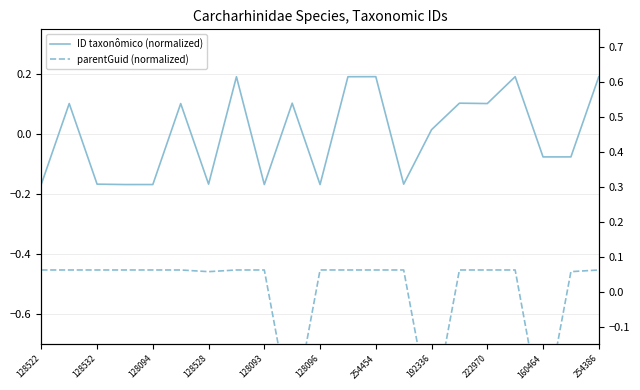

How many interior local peaks does the parentGuid (normalized) series have?

1